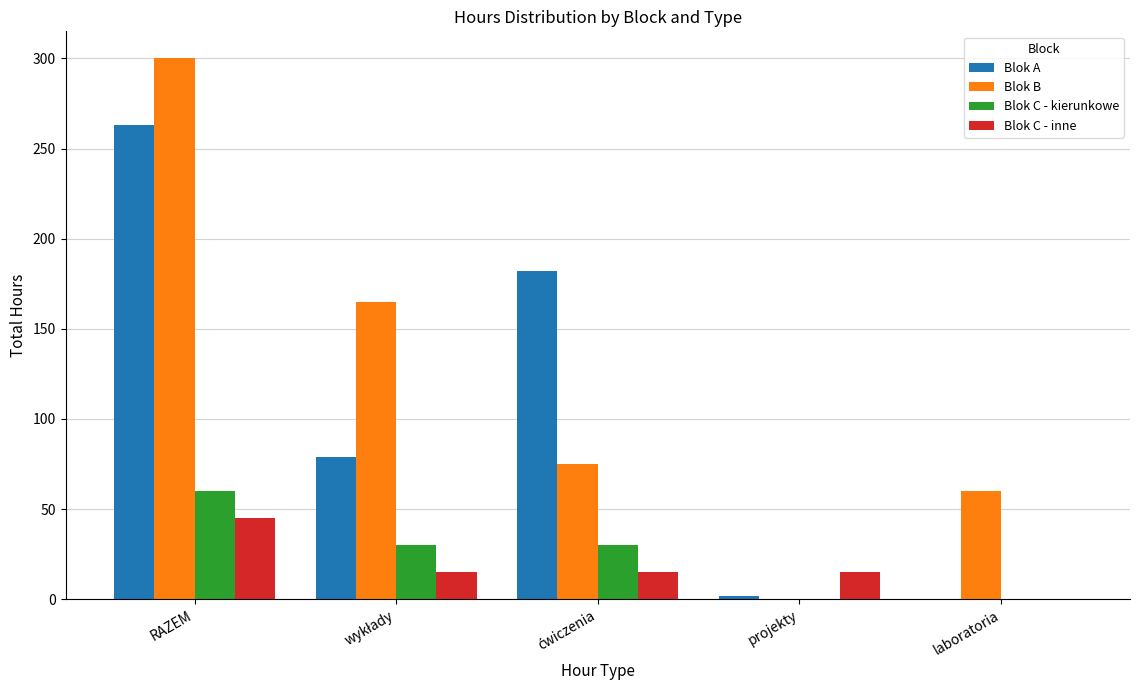

The value of Blok B at laboratoria is 60. True or false?

True